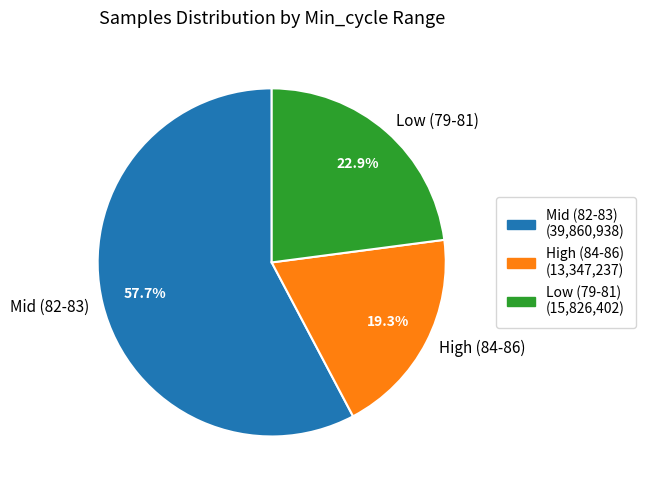

Combined, do High (84-86) and Low (79-81) account for over 50%?

No